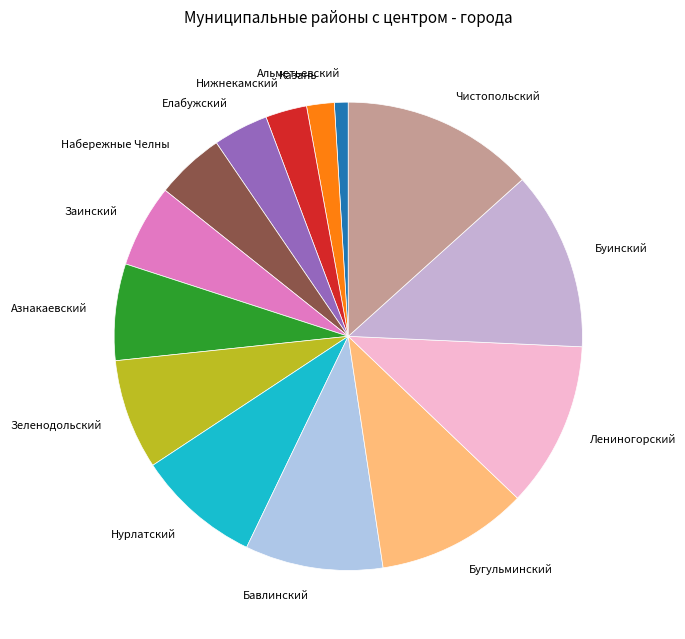

Which category has the smallest portion of the pie?

Альметьевский